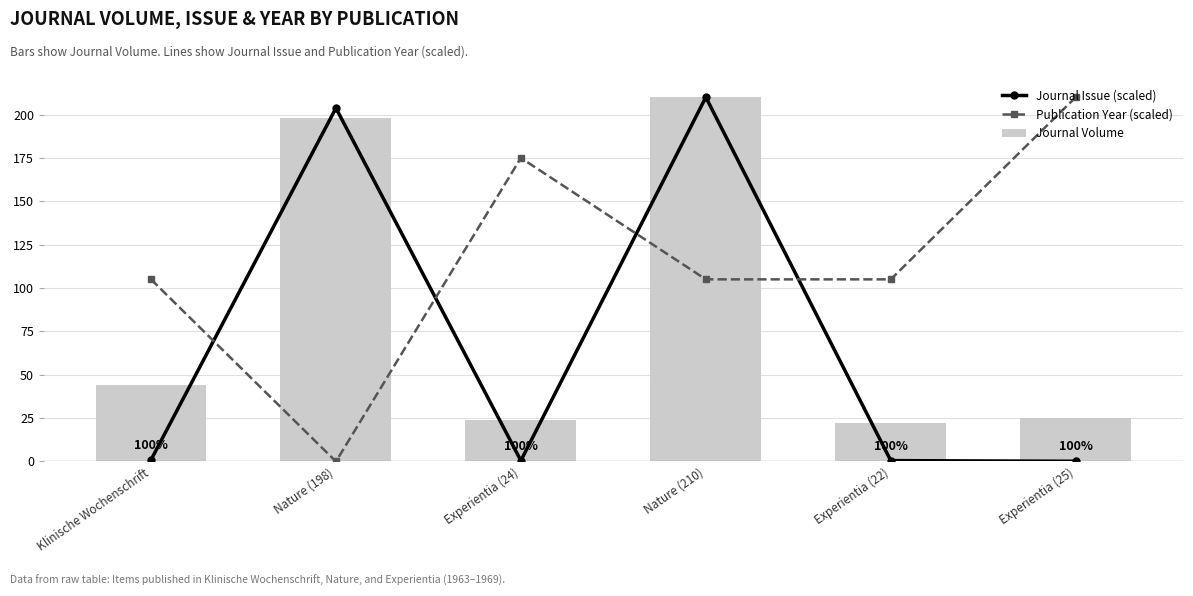

Count the Publication Year (scaled) values in the range 105 to 175.

4